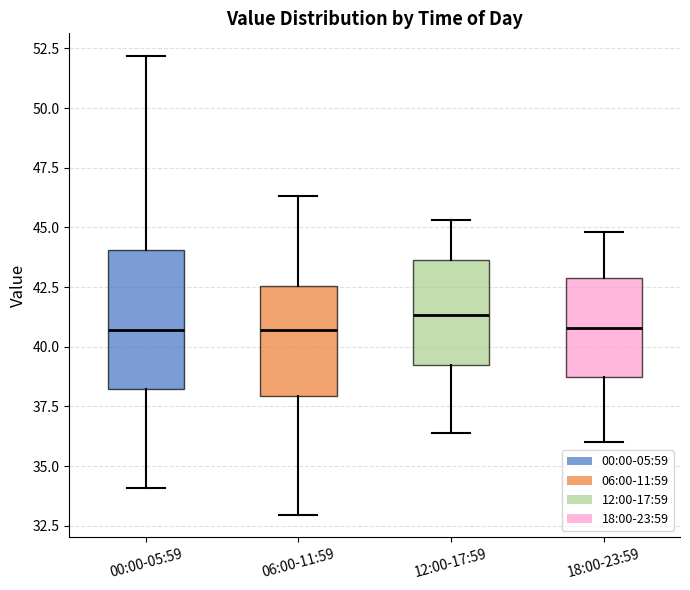

Which box's median line is the highest?

12:00-17:59